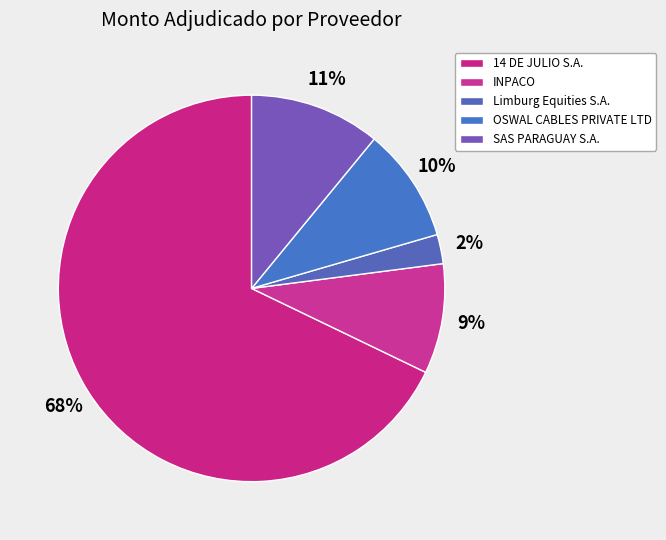

To the nearest percent, what is the difference between the largest and smallest slice percentages?

65%